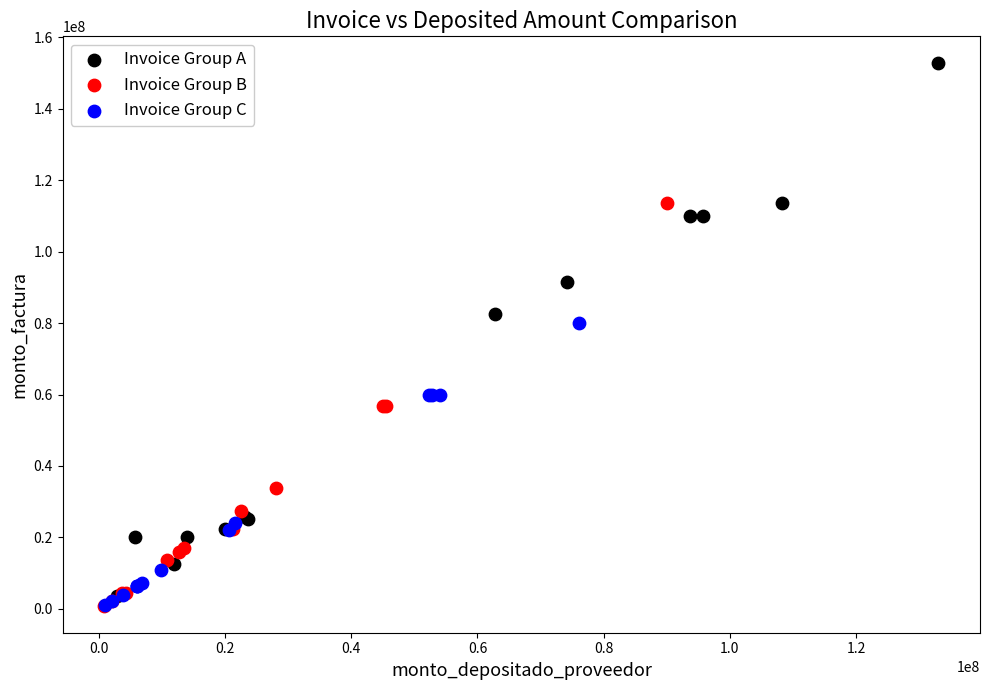

What are all the series names shown in the legend?

Invoice Group A, Invoice Group B, Invoice Group C